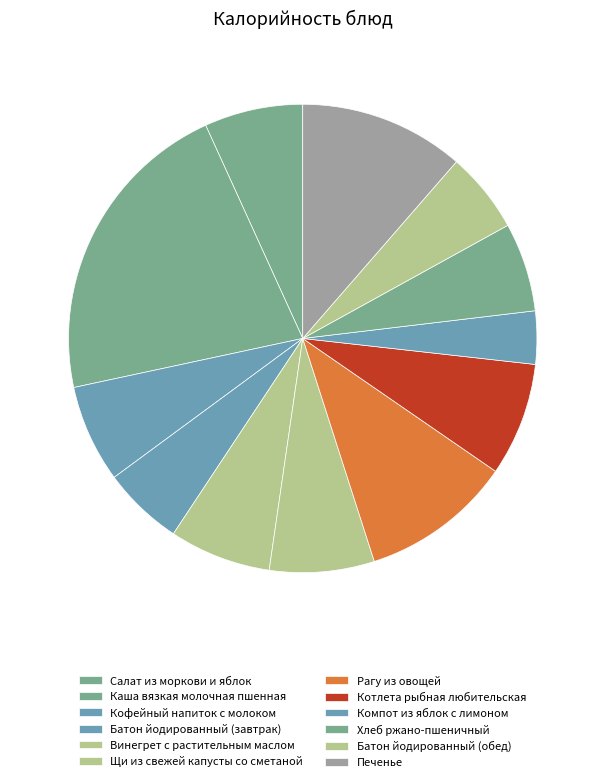

Count the number of slices in the pie.

12